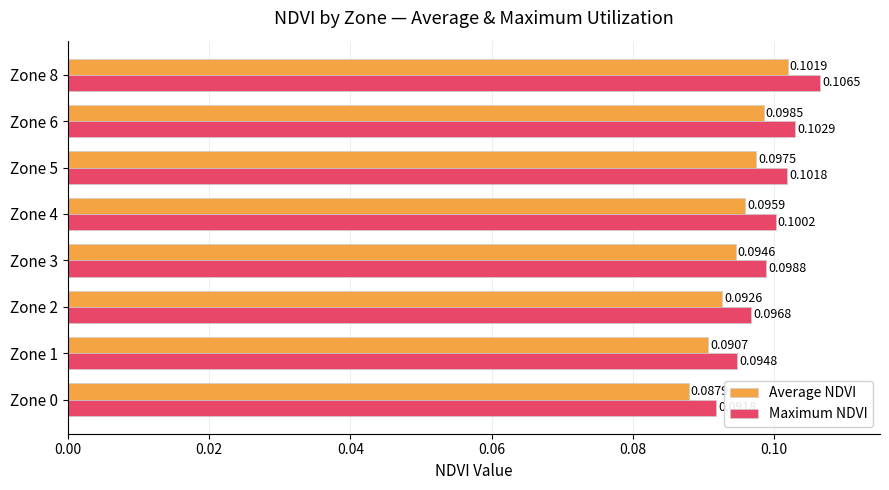

What are all the series names shown in the legend?

Average NDVI, Maximum NDVI